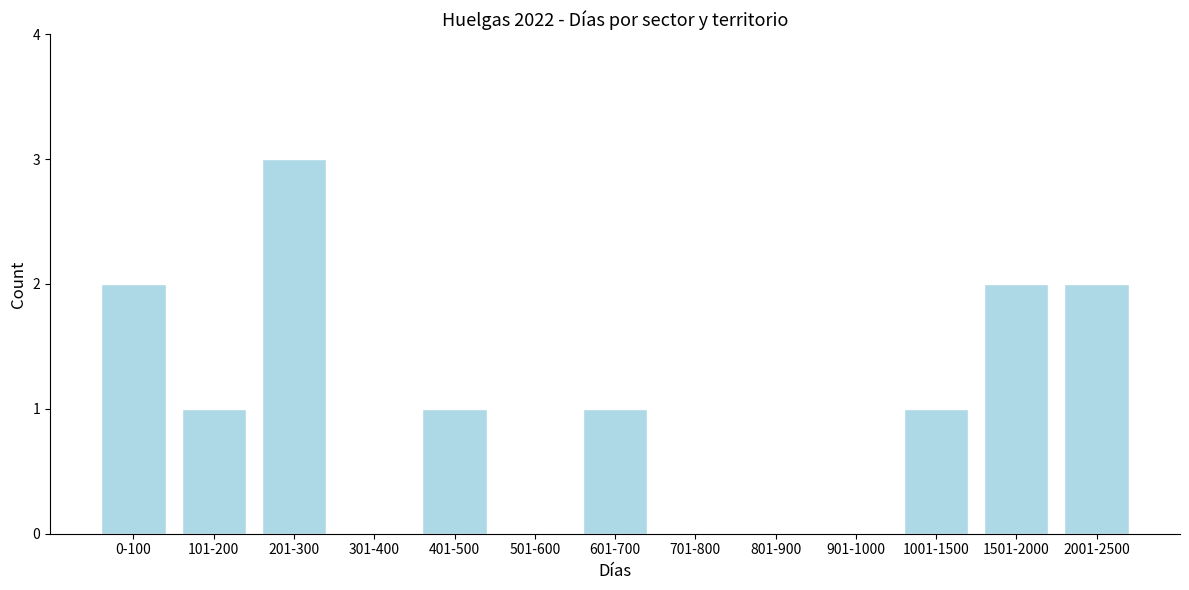

Reading left to right, list all the values displayed in this chart.

0-100=2	101-200=1	201-300=3	301-400=0	401-500=1	501-600=0	601-700=1	701-800=0	801-900=0	901-1000=0	1001-1500=1	1501-2000=2	2001-2500=2